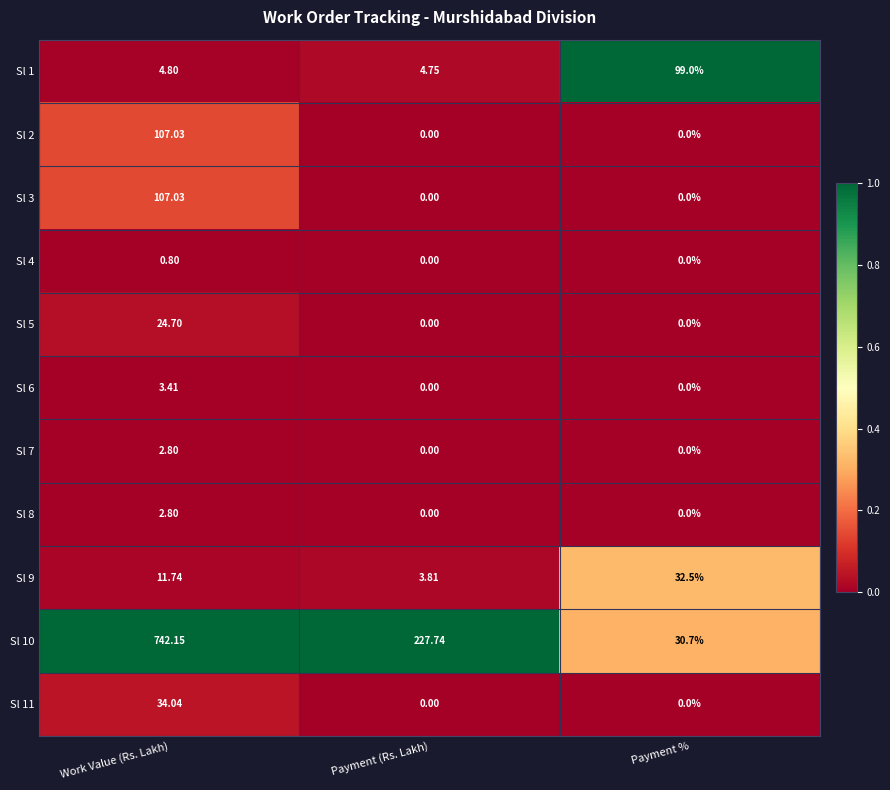

How many categories are shown in the chart?

3